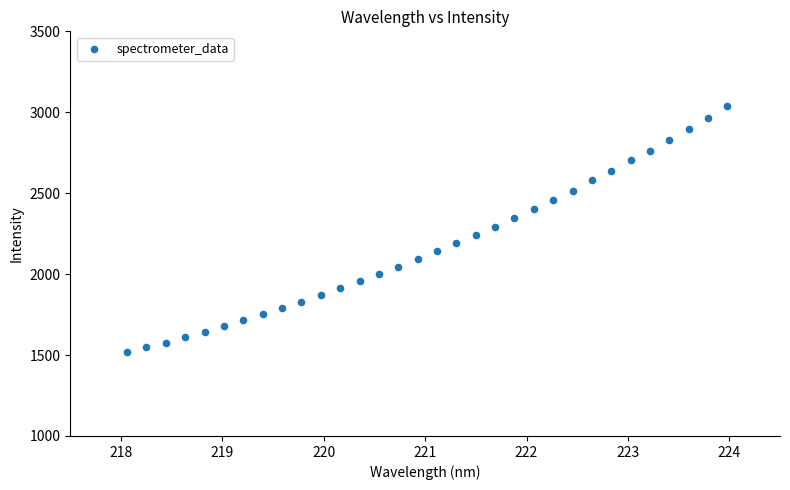

What is the range of Y values (max minus min)?

1519.7